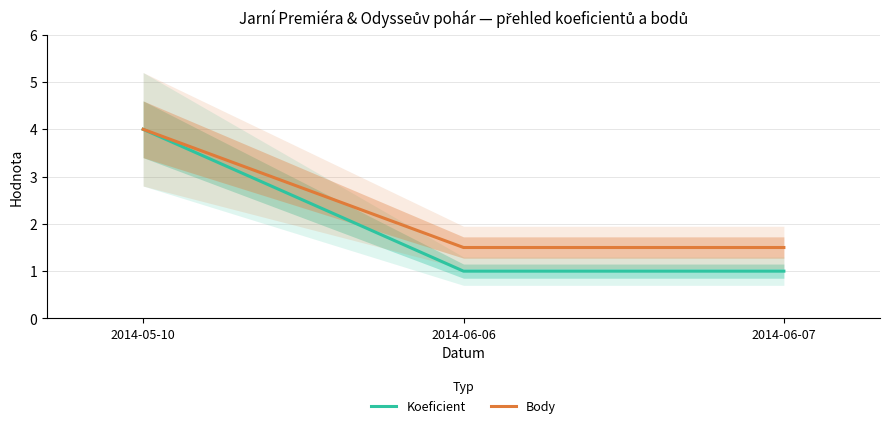

True or false: Body has a value of 2.0 at 2014-06-06.

False